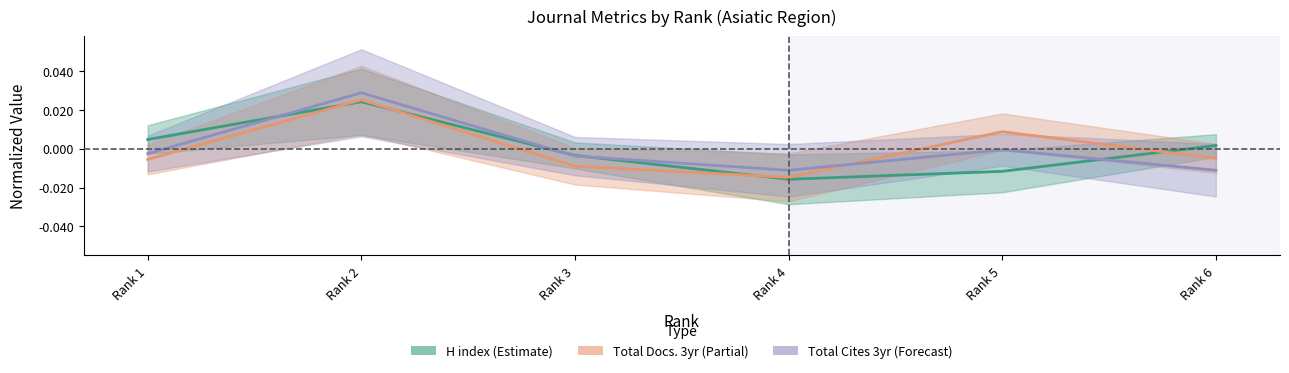

At which category is the sum across all series the highest?

Rank 2